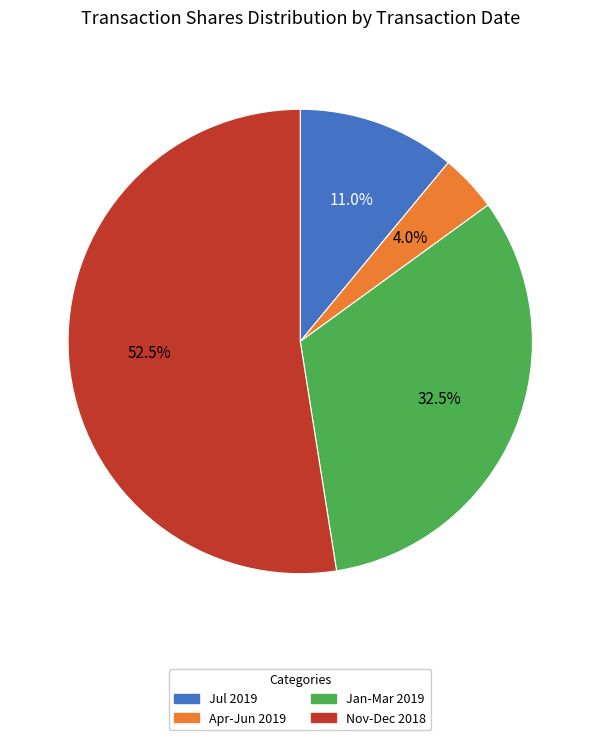

Does any single category account for the majority?

Yes